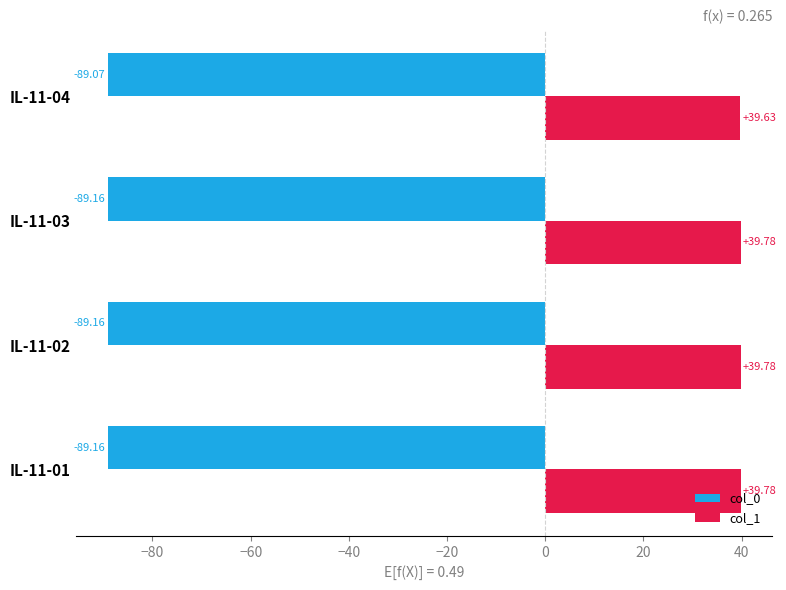

What is the sum of the col_1 values at IL-11-04 and IL-11-03?

79.4